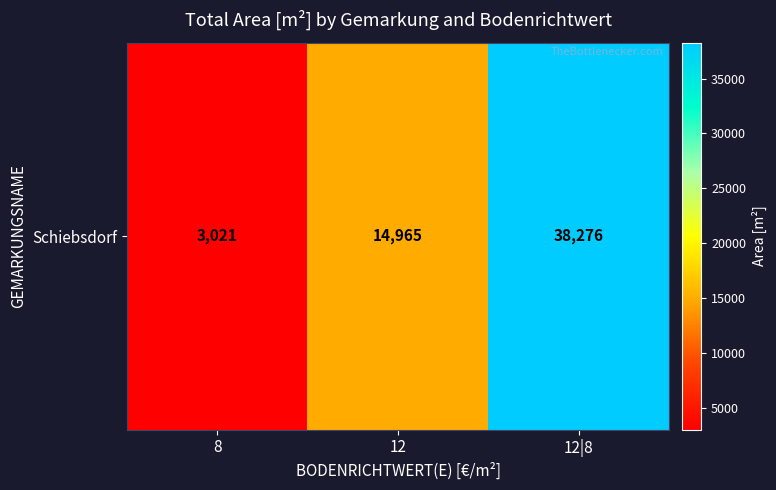

List the labels in order of value, largest first.

12|8, 12, 8